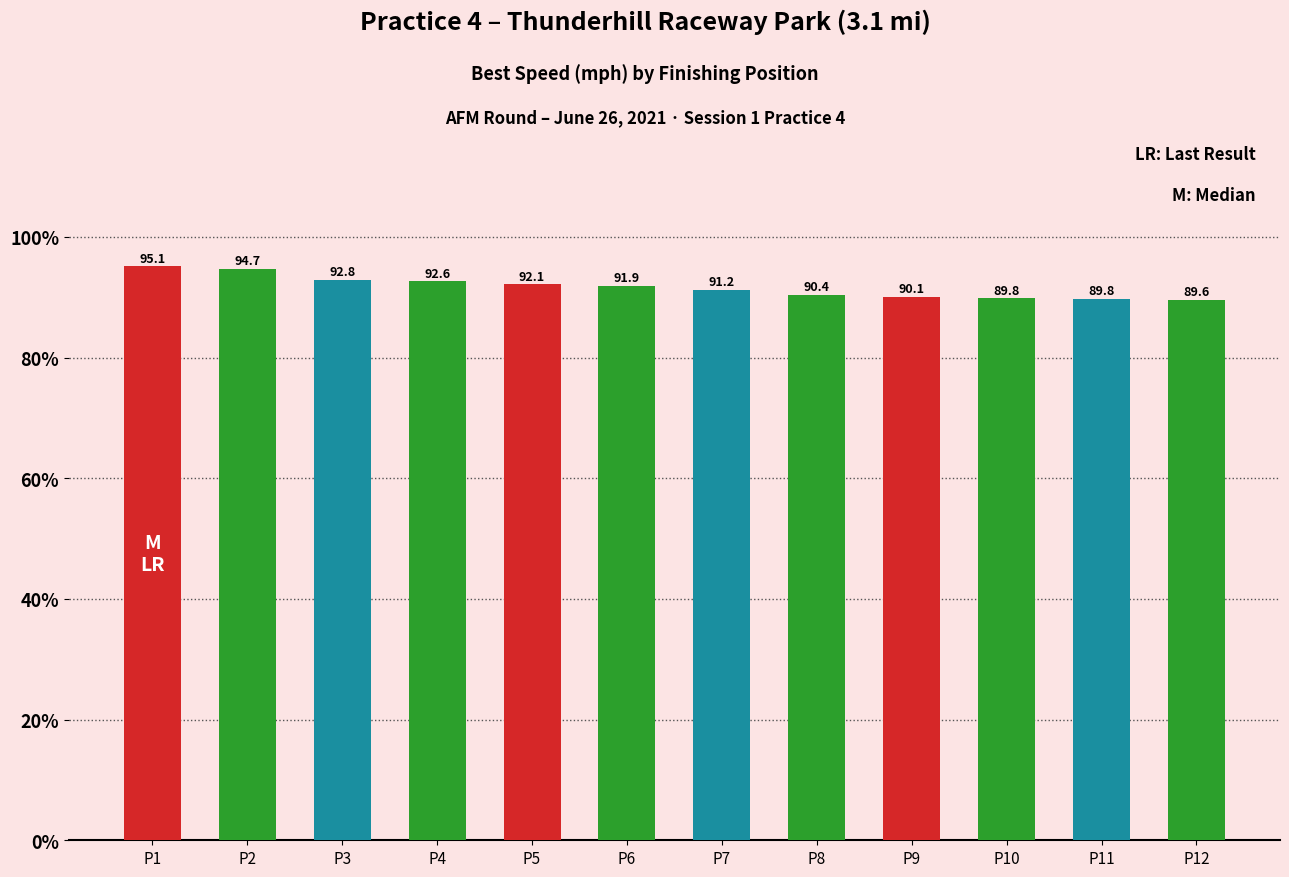

True or false: the data shows 90.1 at P9.

True